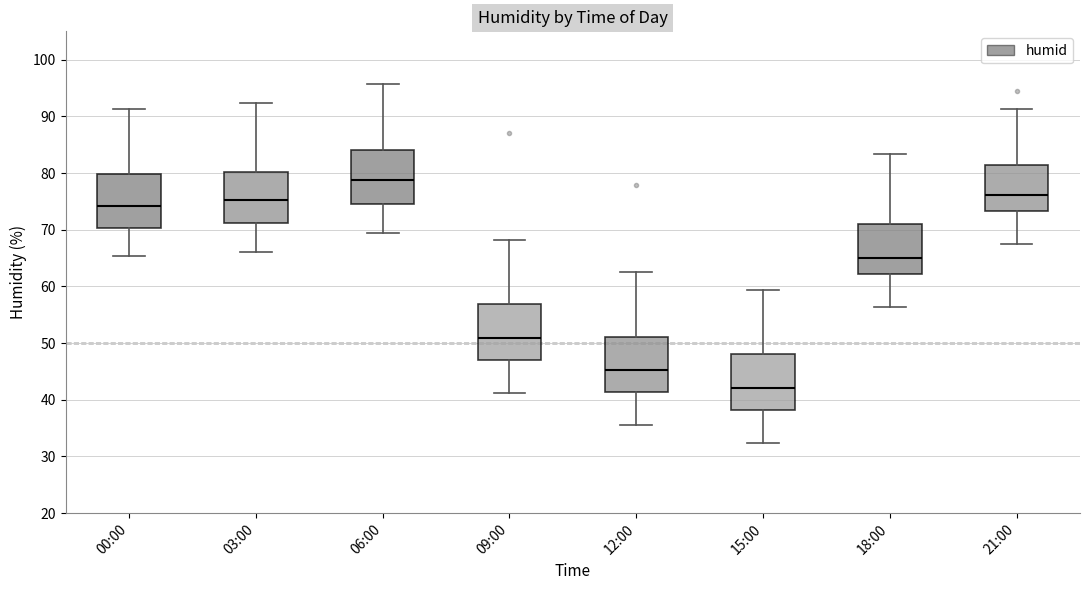

Which box has the highest median line?

06:00